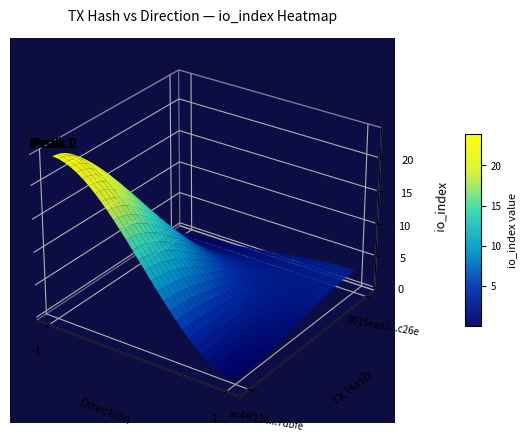

Which series has the largest total across all categories?

ac44f114c7a1b0f8f211f57161cd2aac0d7dbfe